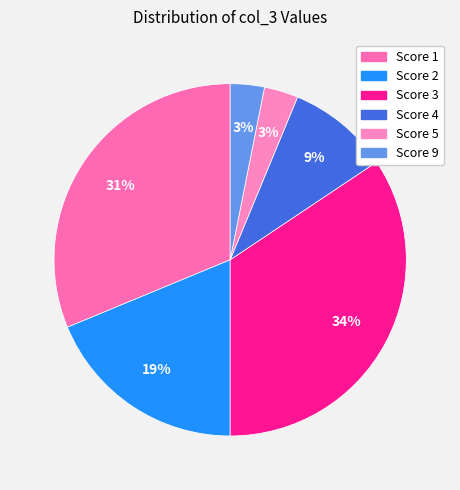

To the nearest percent, what is the difference between the largest and smallest slice percentages?

31%